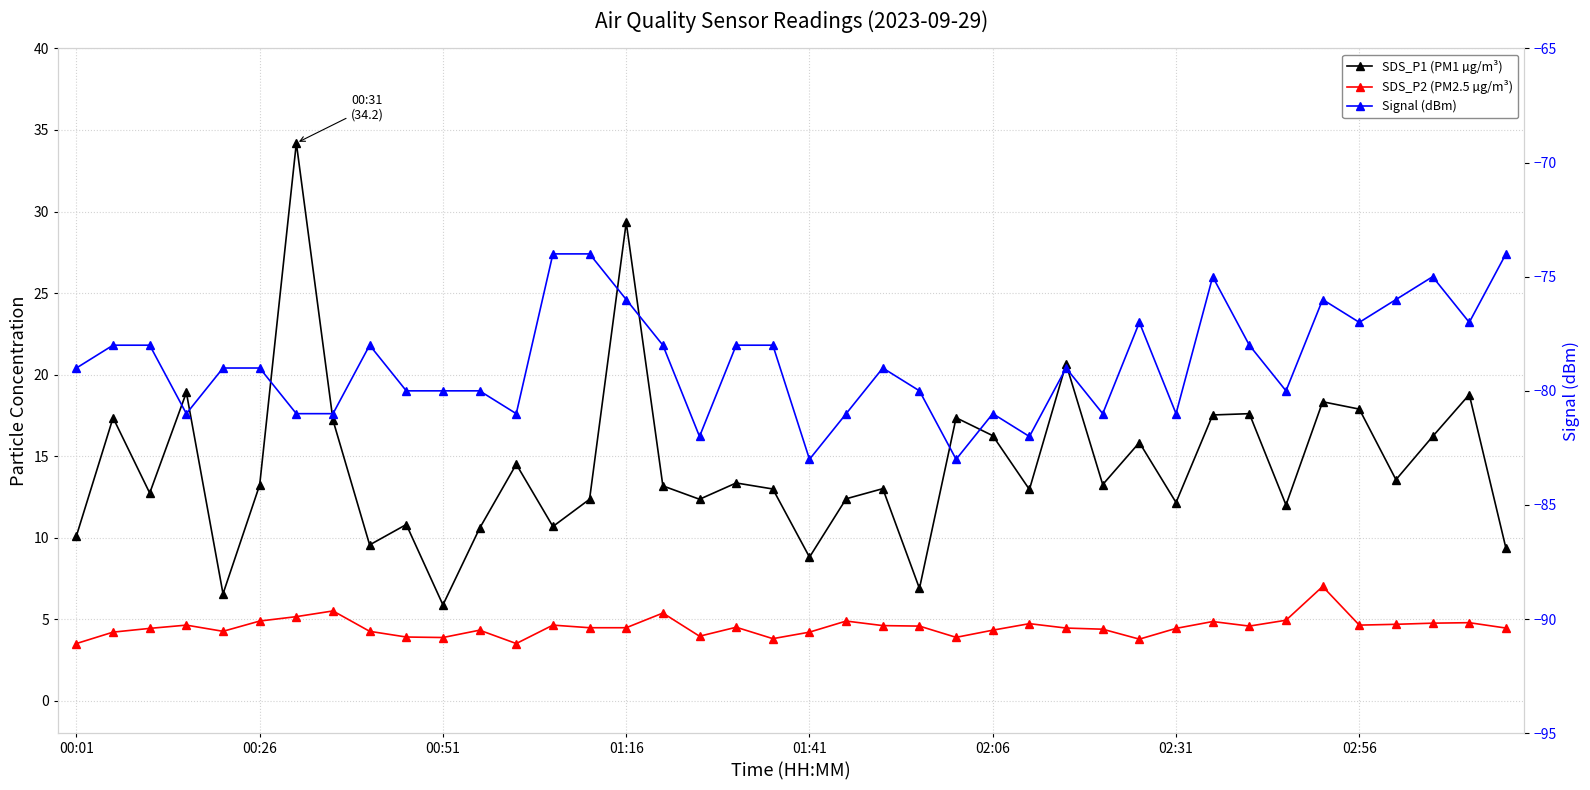

Which series changed the most between 02:31 and 30?

SDS_P1 (PM1 µg/m³)